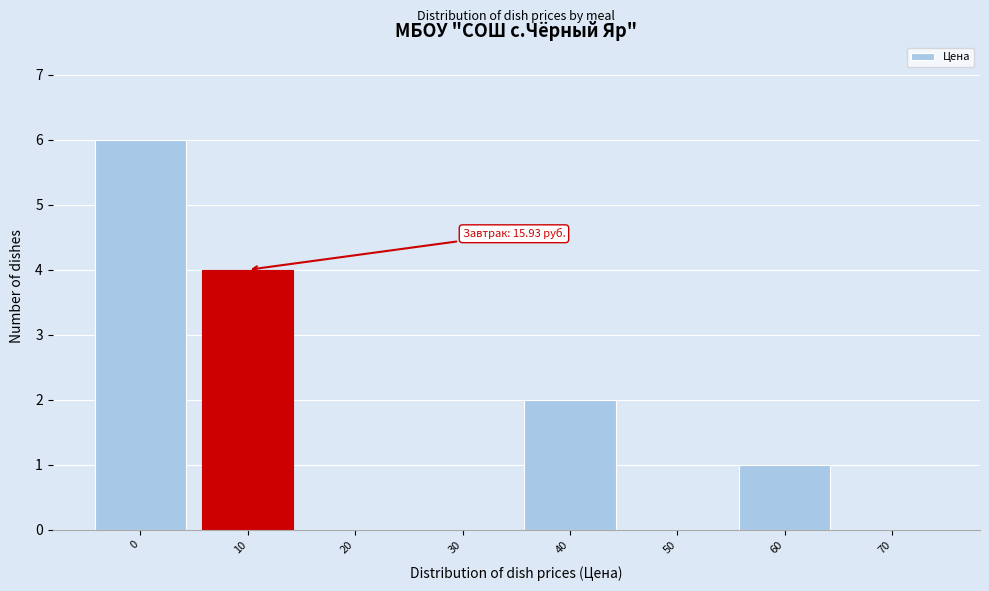

Reading right to left, what are all the values shown in this chart?

70=0	60=1	50=0	40=2	30=0	20=0	10=4	0=6